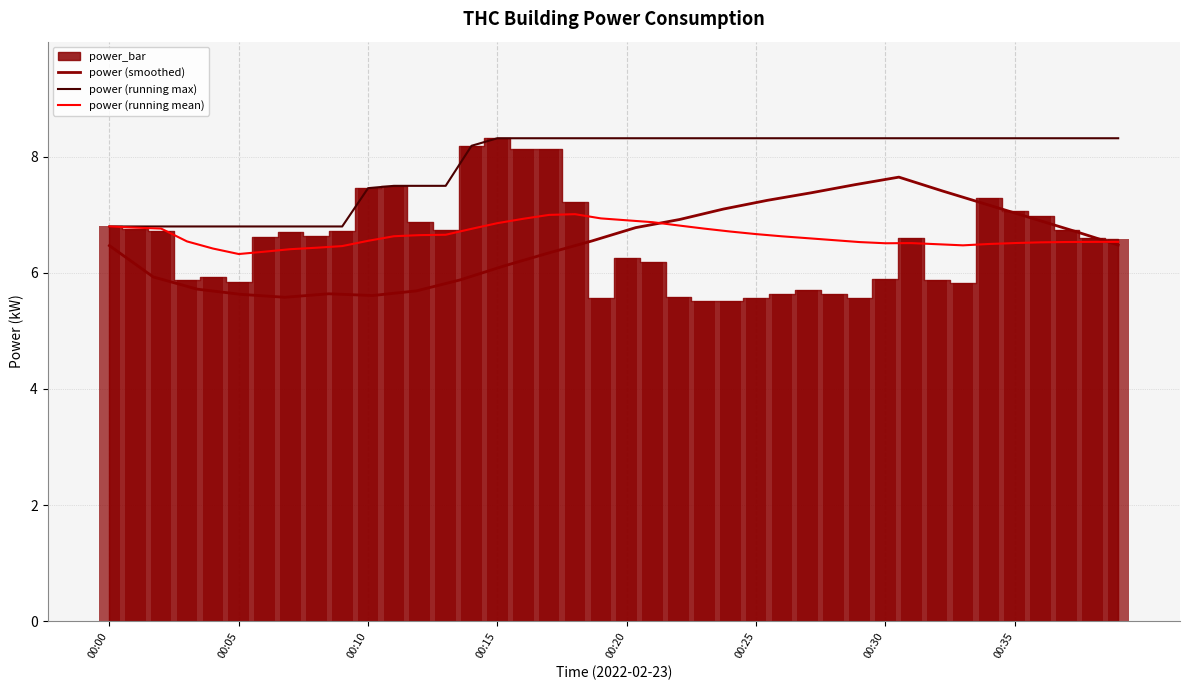

Is it true that the value at 03:00 is 5.6?

True